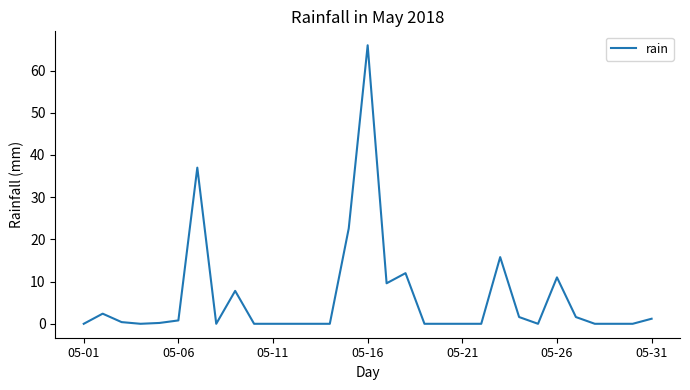

How many lines are shown in the chart?

1